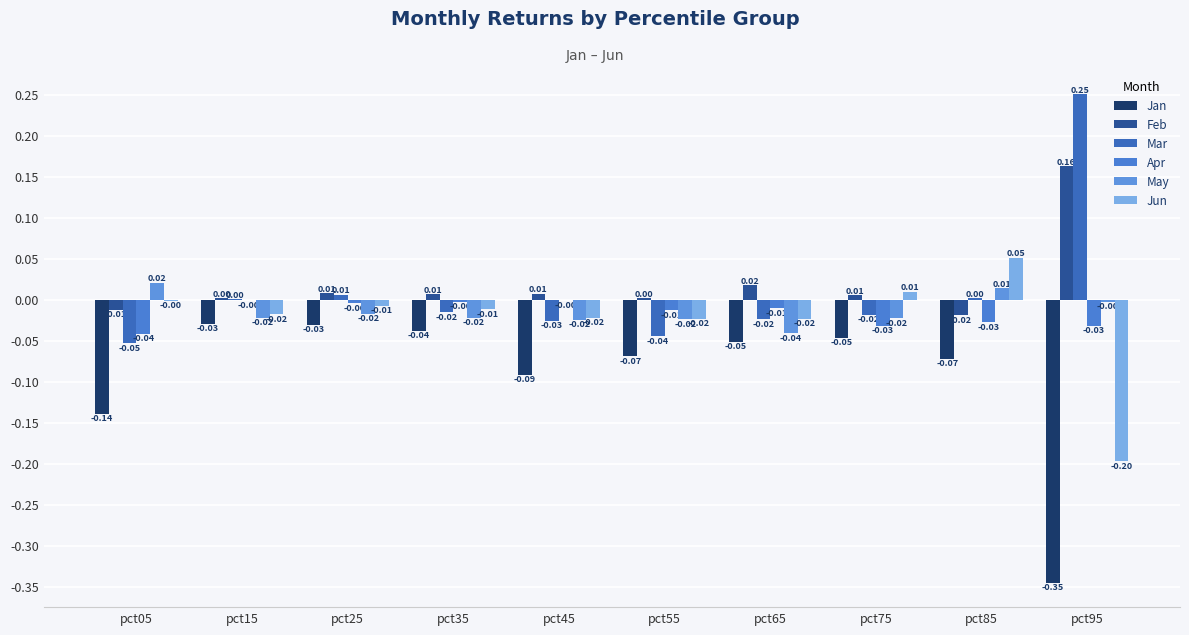

Which has a higher value, pct15 or pct35?

pct15